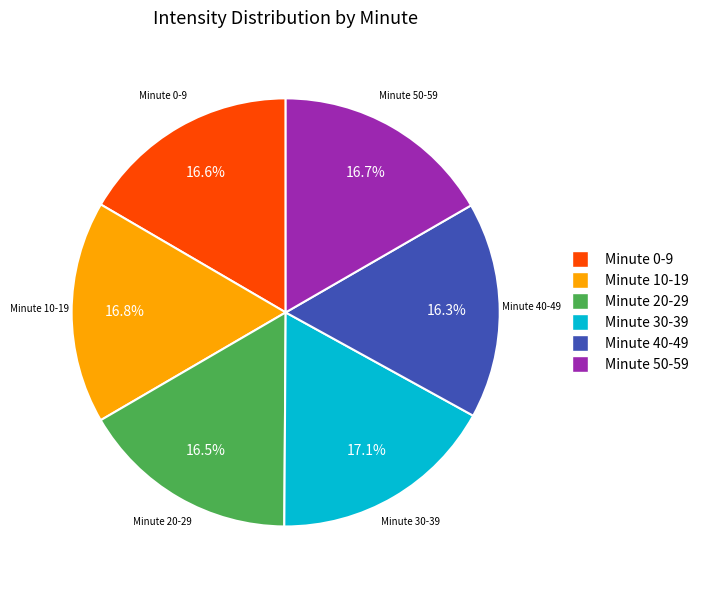

Does any single category account for the majority?

No